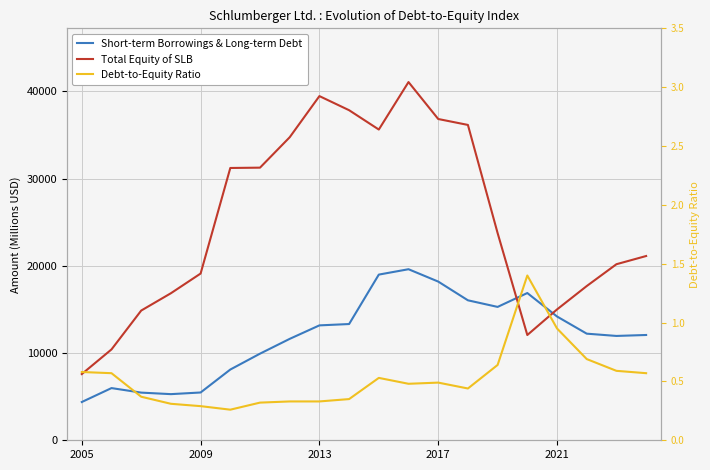

Is this an area chart (filled region under the line)?

No